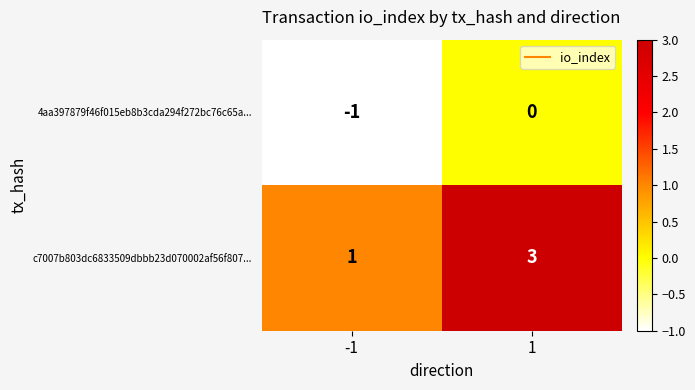

Rank the series by their average value, from highest to lowest.

c7007b803dc6833509dbbb23d070002af56f807..., 4aa397879f46f015eb8b3cda294f272bc76c65a...